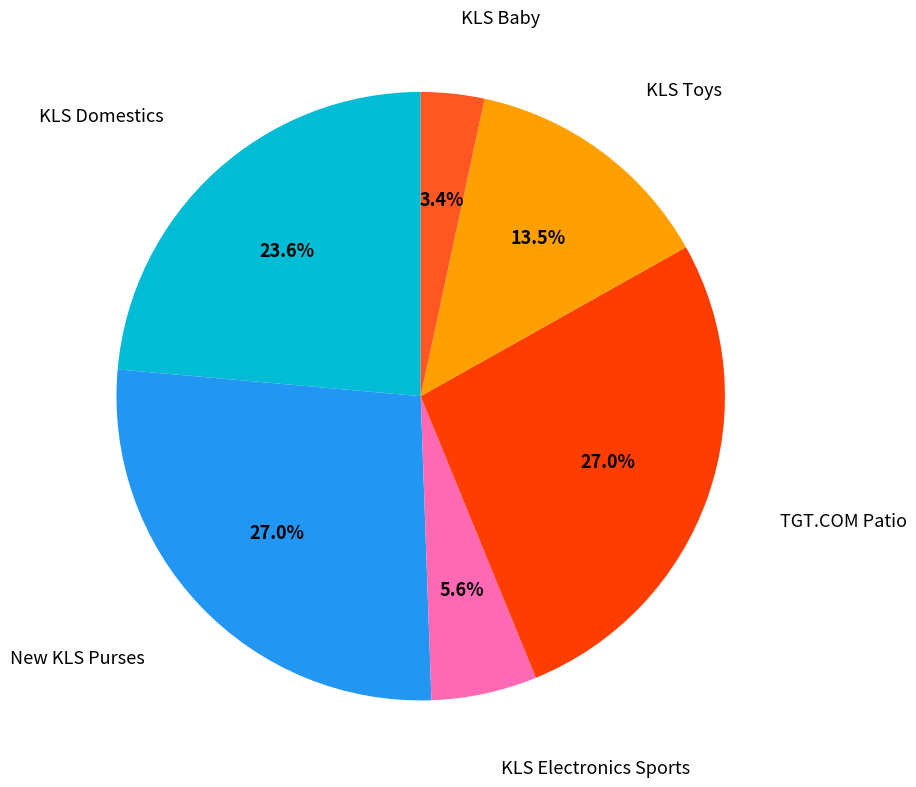

To the nearest percent, what percentage of the pie is New KLS Purses?

27%